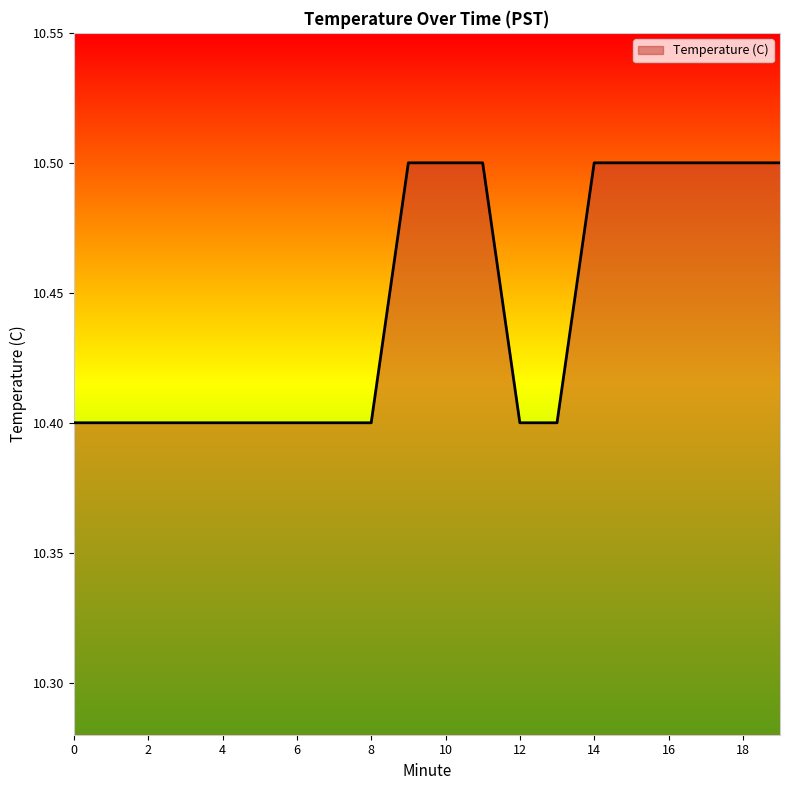

What is the average value?

10.4